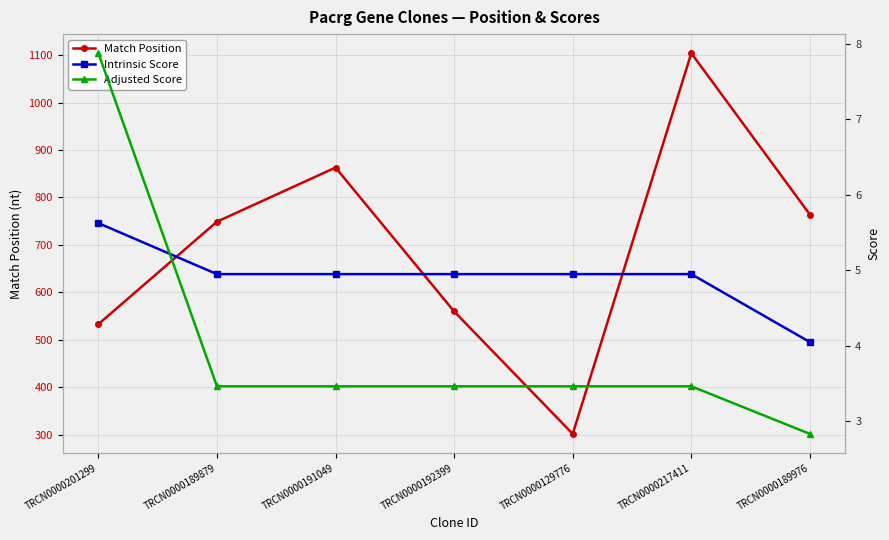

What is the label of the 5th point from the left?

TRCN0000129776